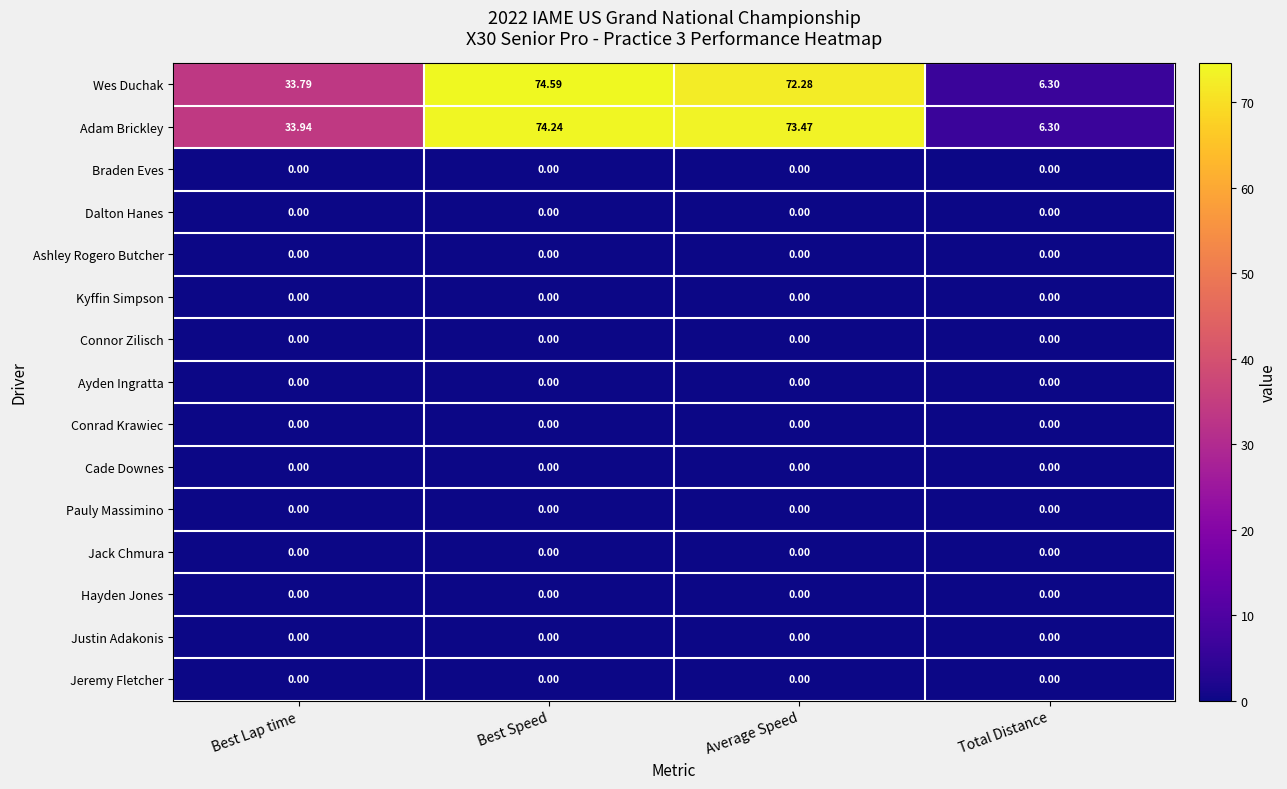

What is the maximum value shown in the chart?

74.6